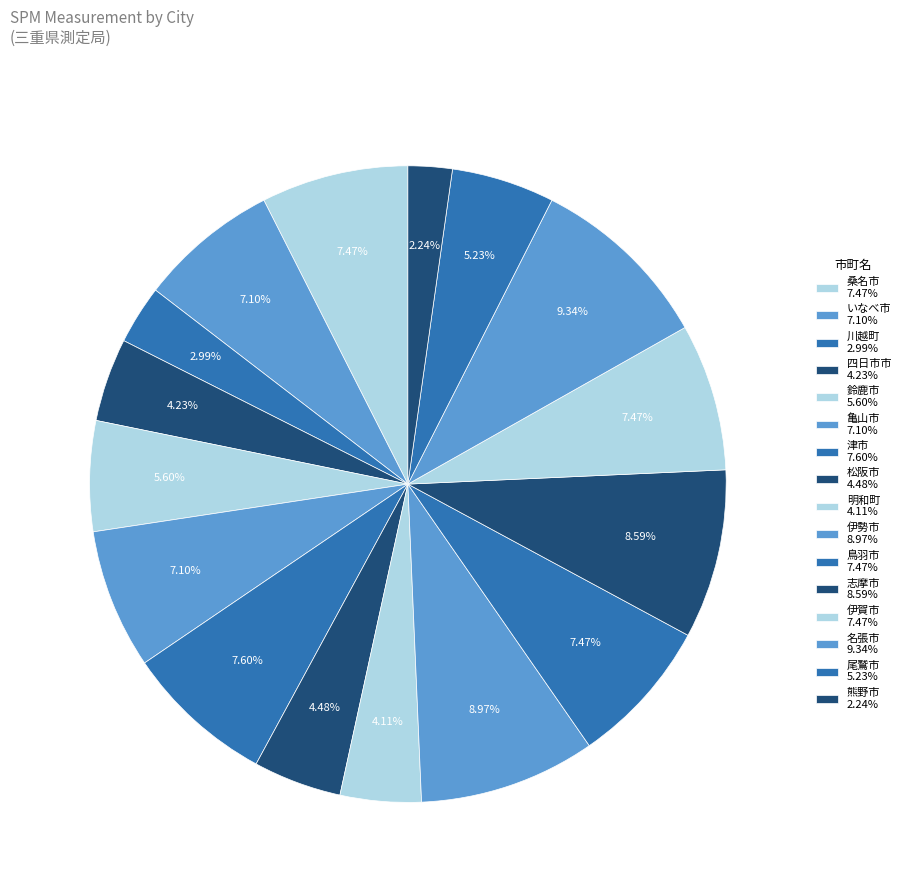

Count the number of slices in the pie.

16